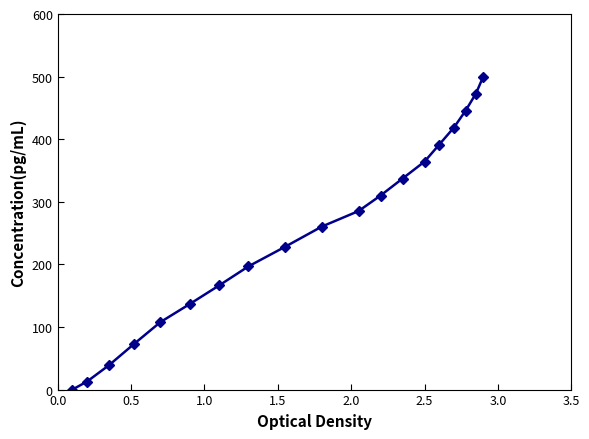

What is the value of the 7th point from the left?

166.3